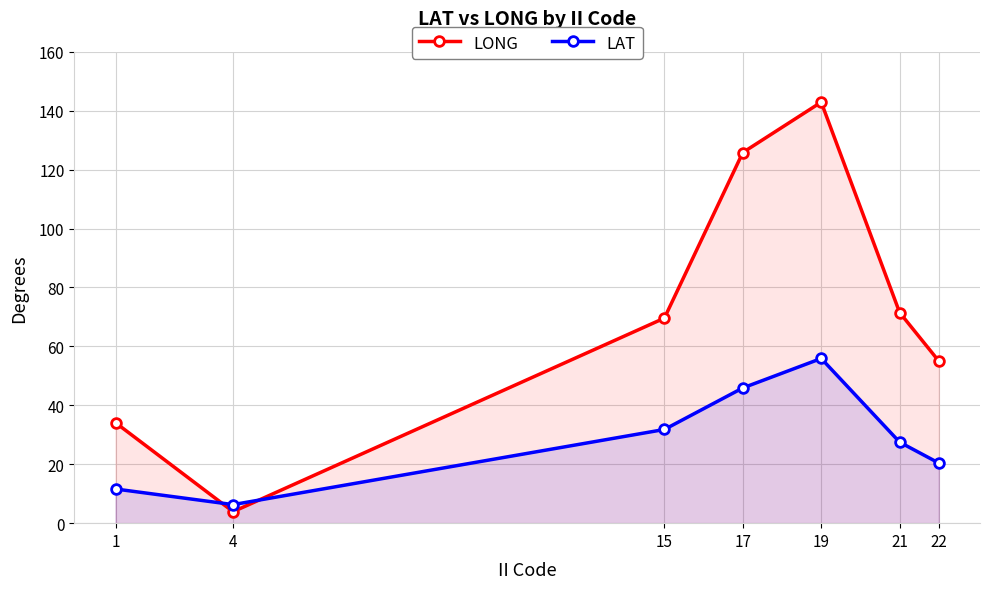

Is the value of LONG at 15 greater than the value of LAT at 4?

Yes